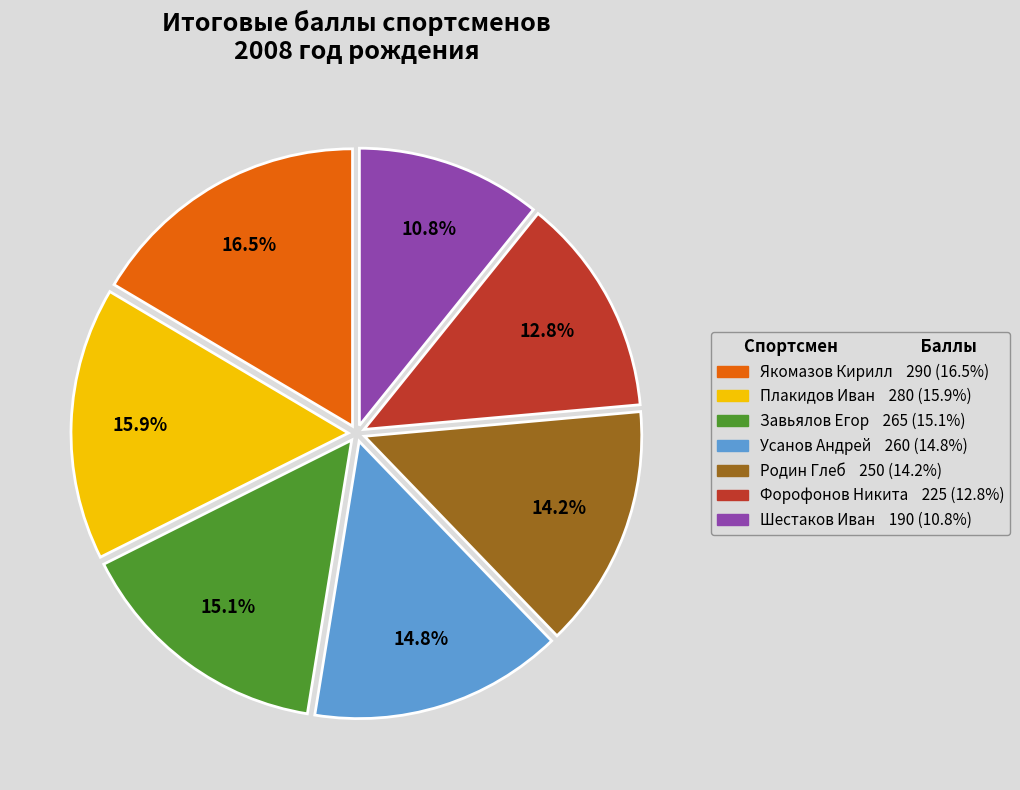

Count the number of slices in the pie.

7